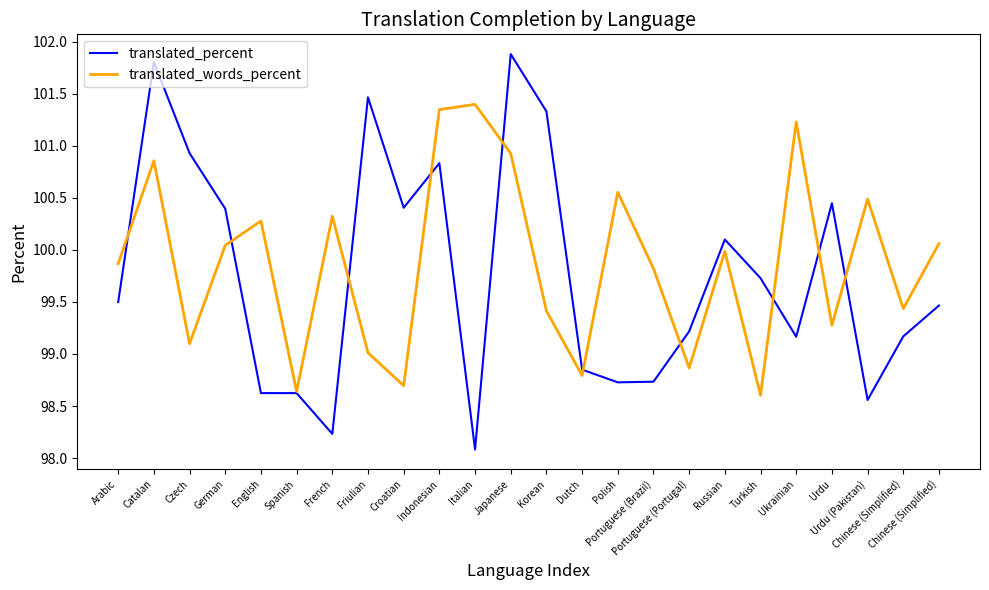

What is the smallest value displayed?

98.1